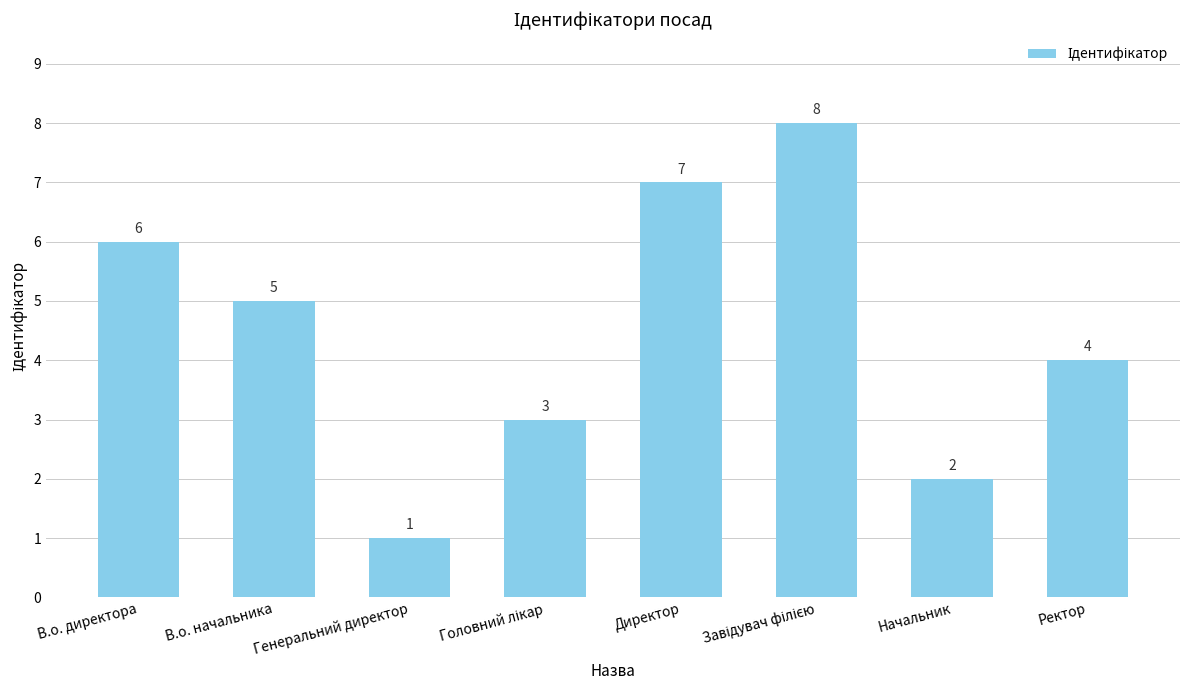

How many values are between 3 and 7?

5